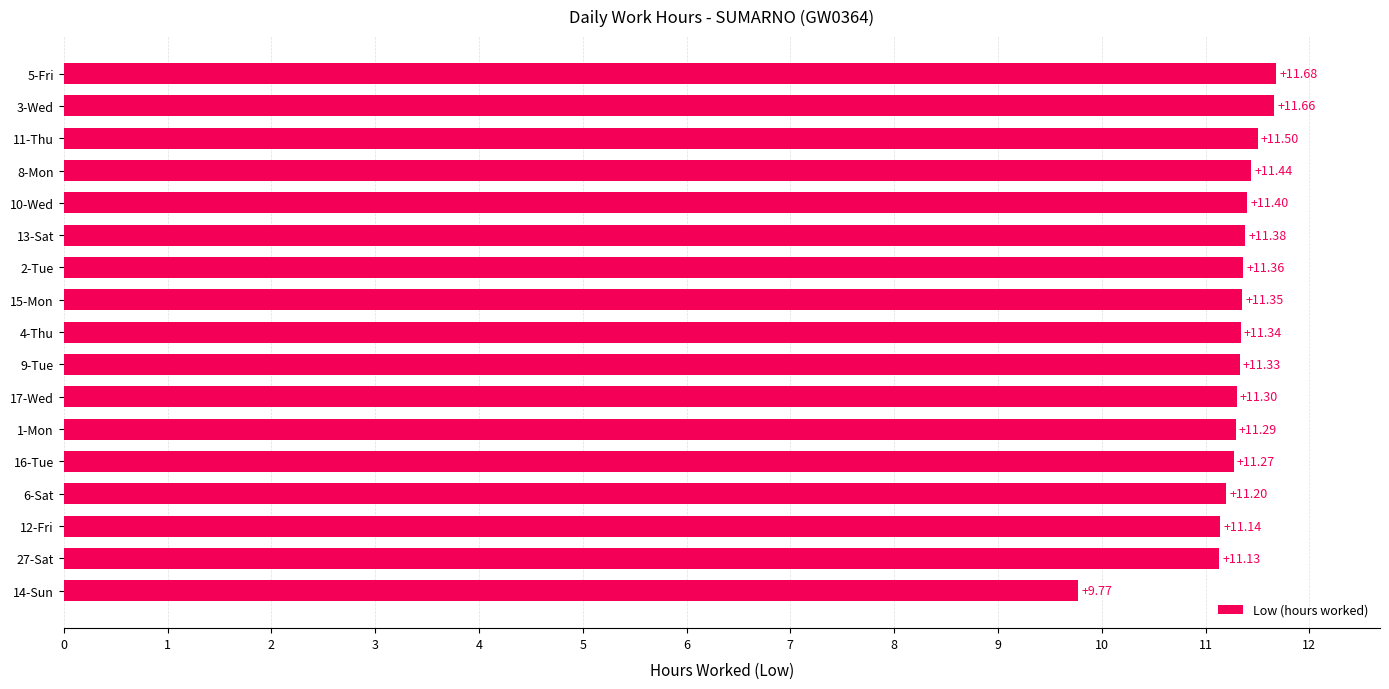

Which has a higher value, 1-Mon or 17-Wed?

17-Wed